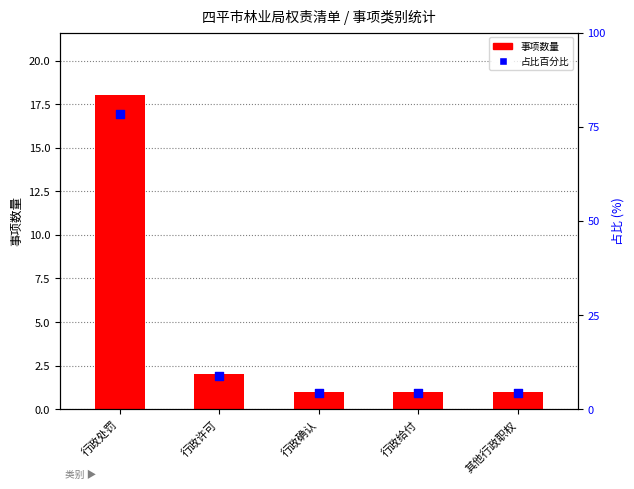

What is the total value across all series at 行政给付?

5.3